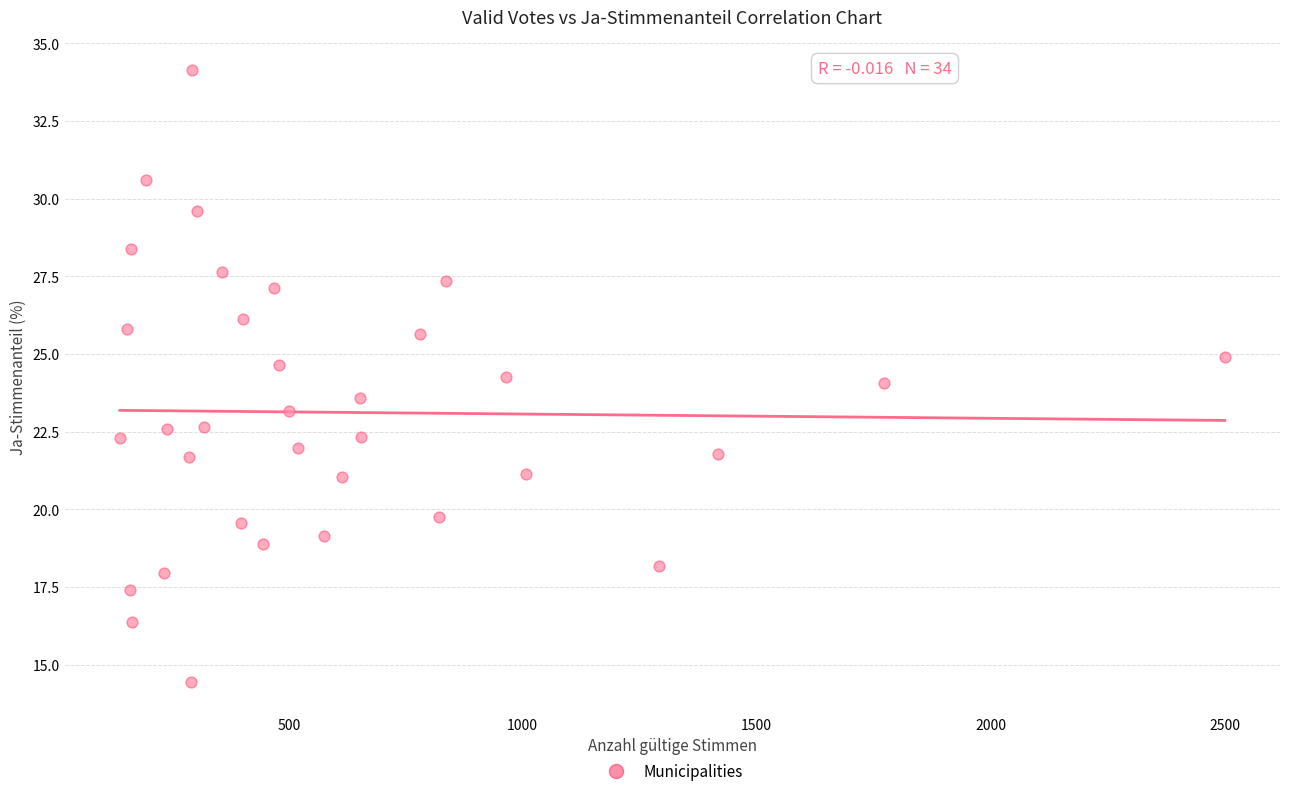

What is the range of X values (max minus min)?

2361.0